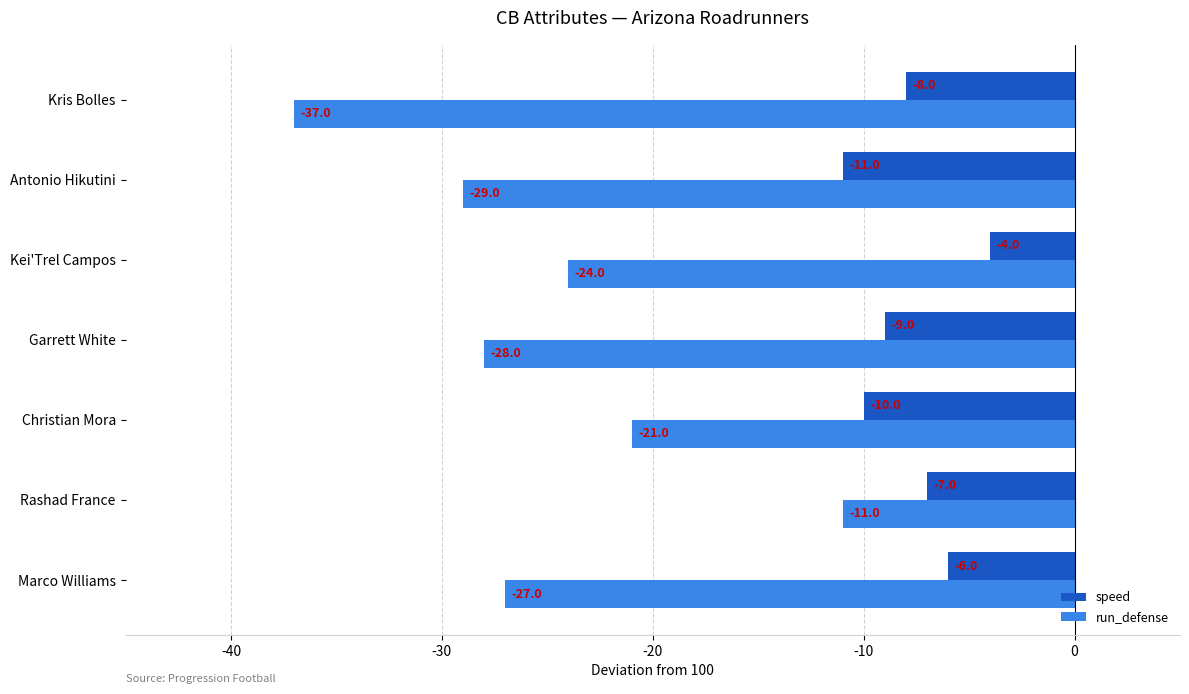

Which series has the largest range (max minus min)?

run_defense